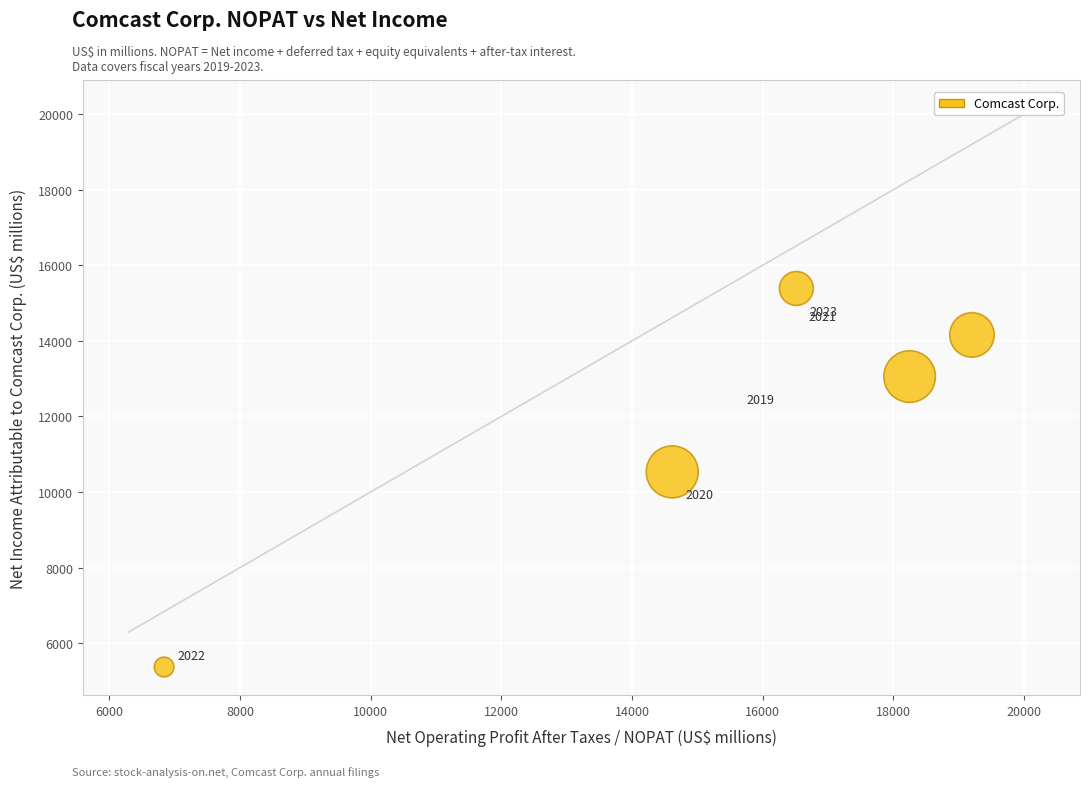

What Y value in the scatter plot is closest to 10379?

10534